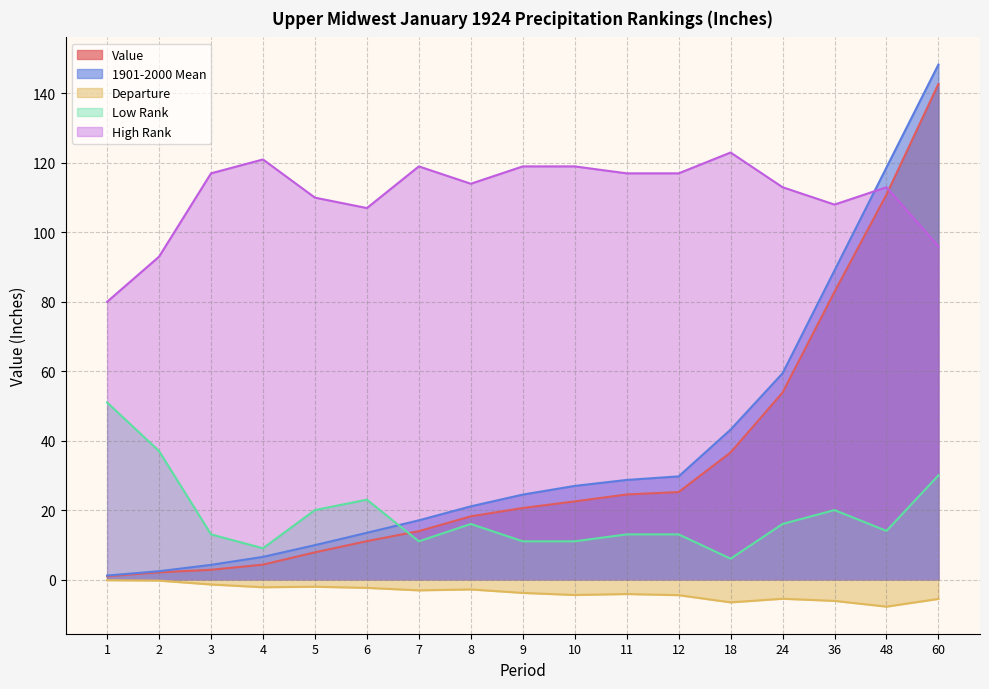

Where do Value and High Rank first cross each other?

48 and 60